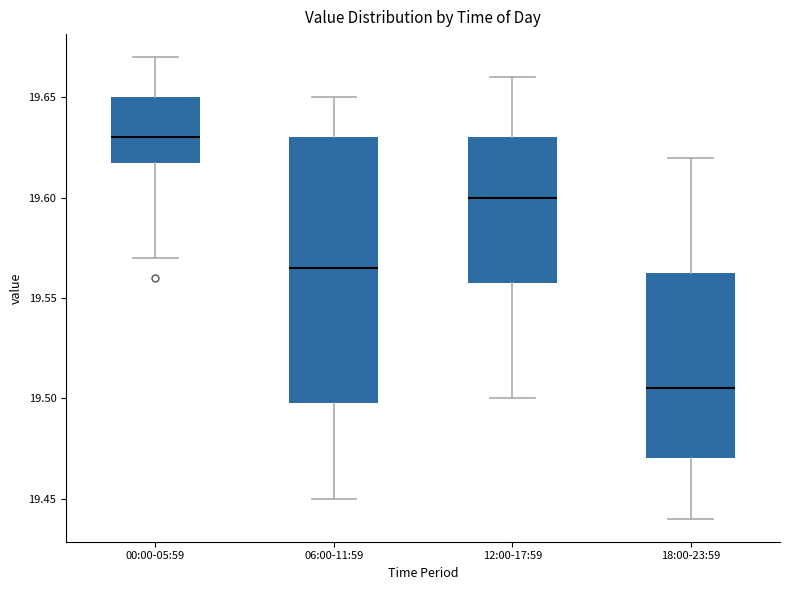

Reading left to right, transcribe this box plot: for each box, give where its median line is, the range the box spans, and where its two whiskers end, as read against the y-axis. The values are not printed on the chart, so give them approximately, as read against the axis.

00:00-05:59: median 19.630, box 19.620 to 19.650, whiskers 19.570 to 19.670
06:00-11:59: median 19.565, box 19.500 to 19.630, whiskers 19.450 to 19.650
12:00-17:59: median 19.600, box 19.560 to 19.630, whiskers 19.500 to 19.660
18:00-23:59: median 19.505, box 19.470 to 19.565, whiskers 19.440 to 19.620